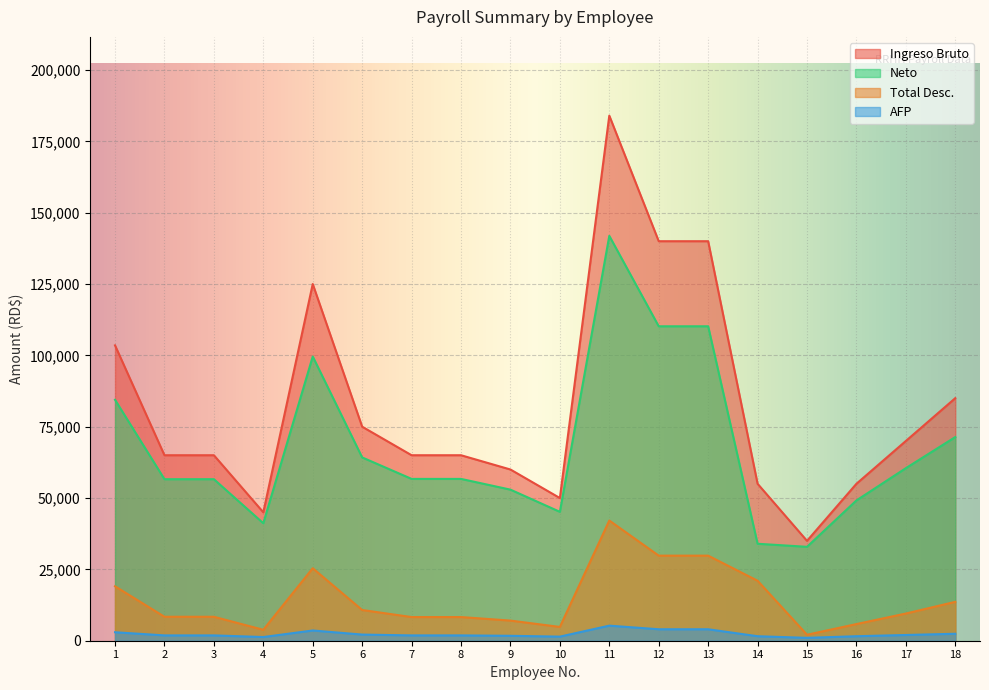

True or false: AFP and Neto cross at least once.

False